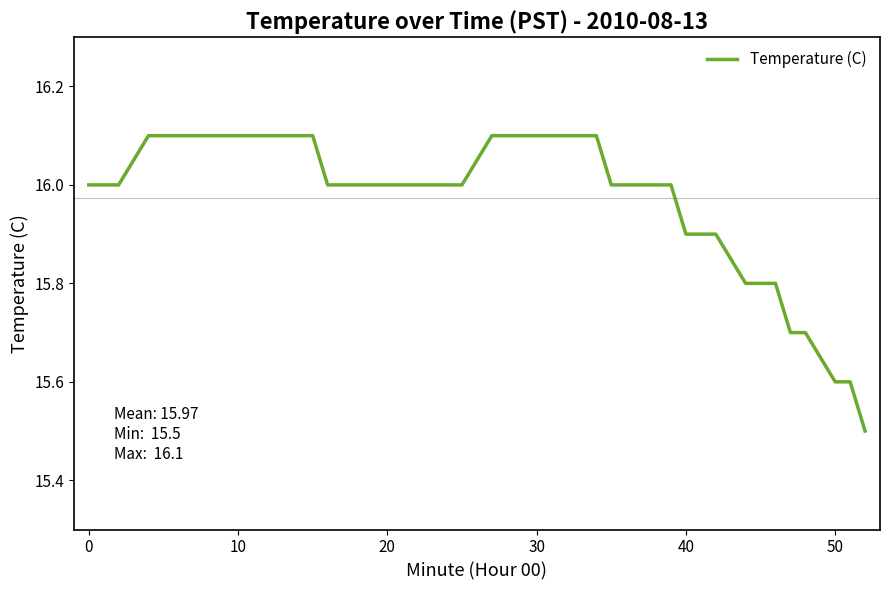

What is the difference between the maximum and minimum values?

0.6